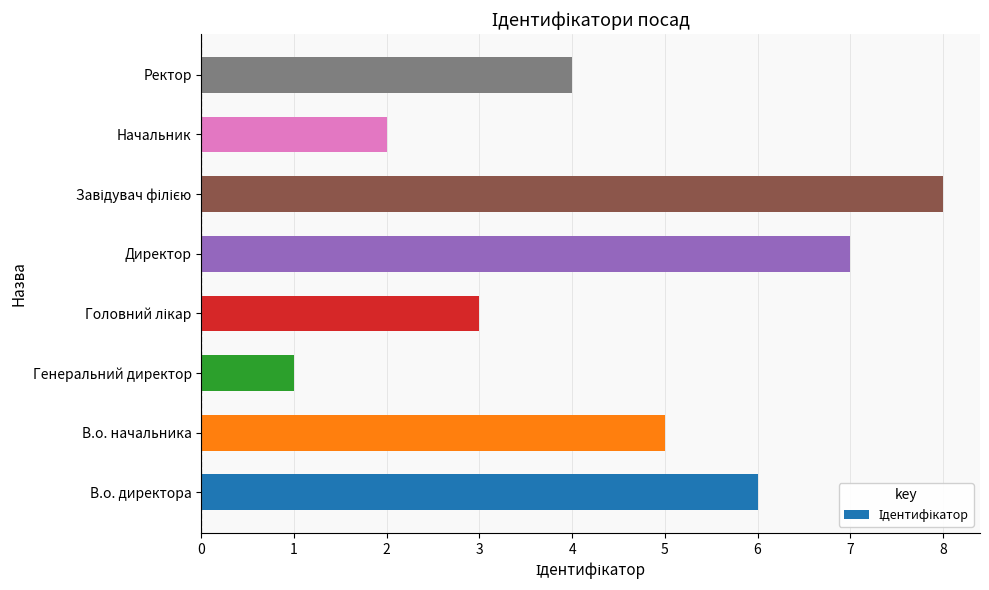

How many data points are less than 5?

4